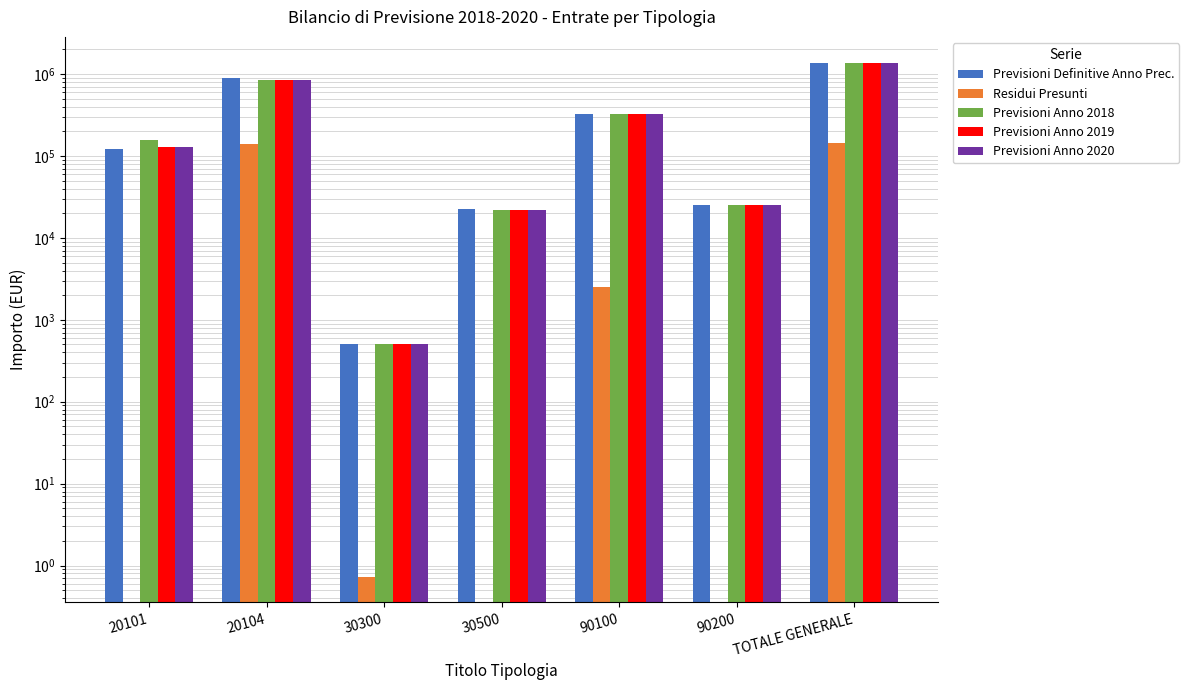

True or false: Previsioni Anno 2020 has a value of 25000.0 at 90200.

True